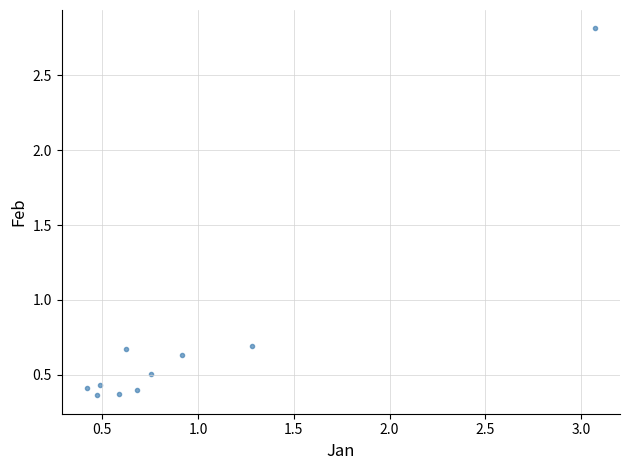

What is the average X value?

0.9